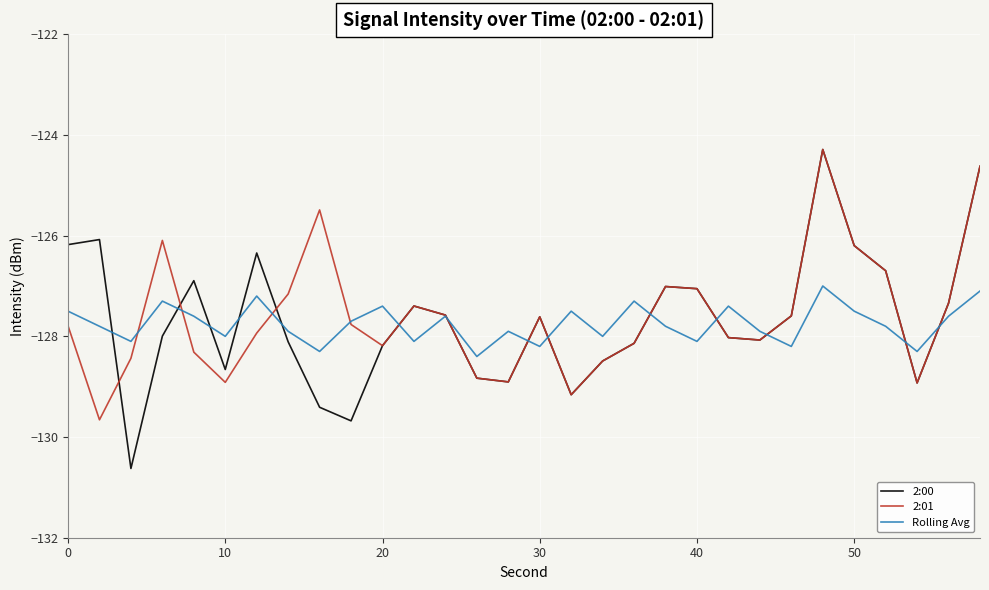

What is the maximum value for Rolling Avg?

-127.0